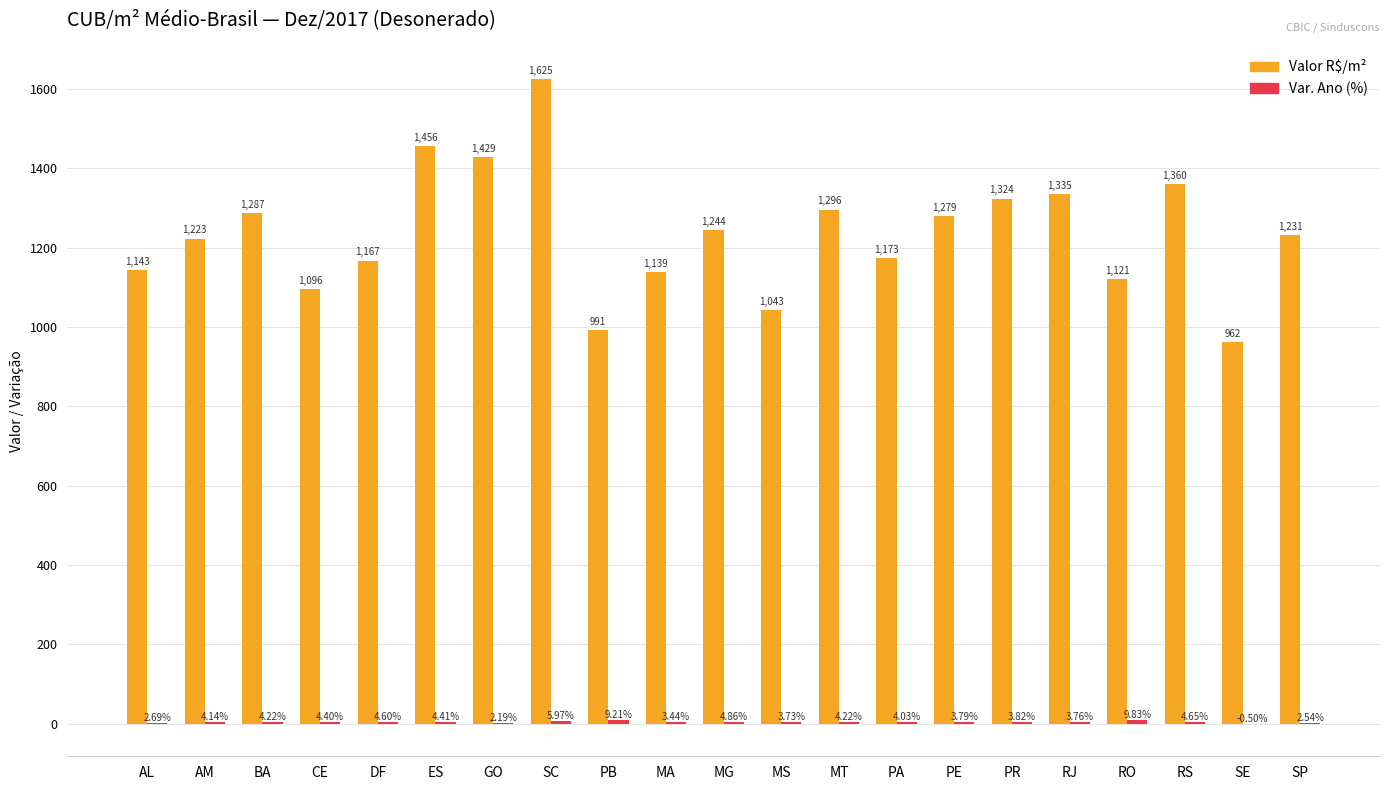

Where is Valor R$/m² nearest to the value 1293?

MT